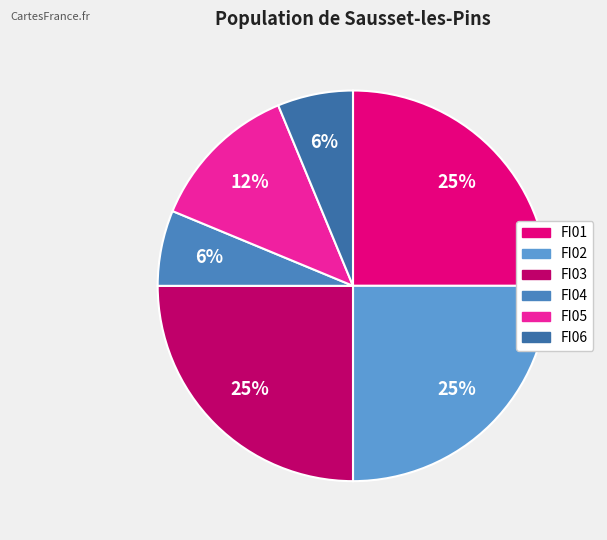

What percentage is the FI05 slice, to the nearest percent?

12%